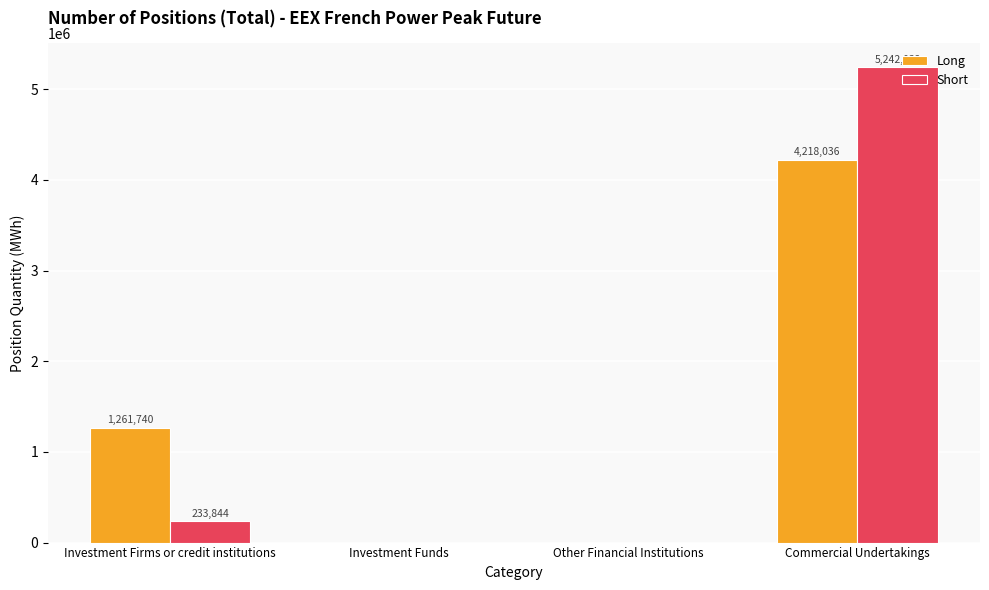

Which series changed the most between Investment Funds and Commercial Undertakings?

Short